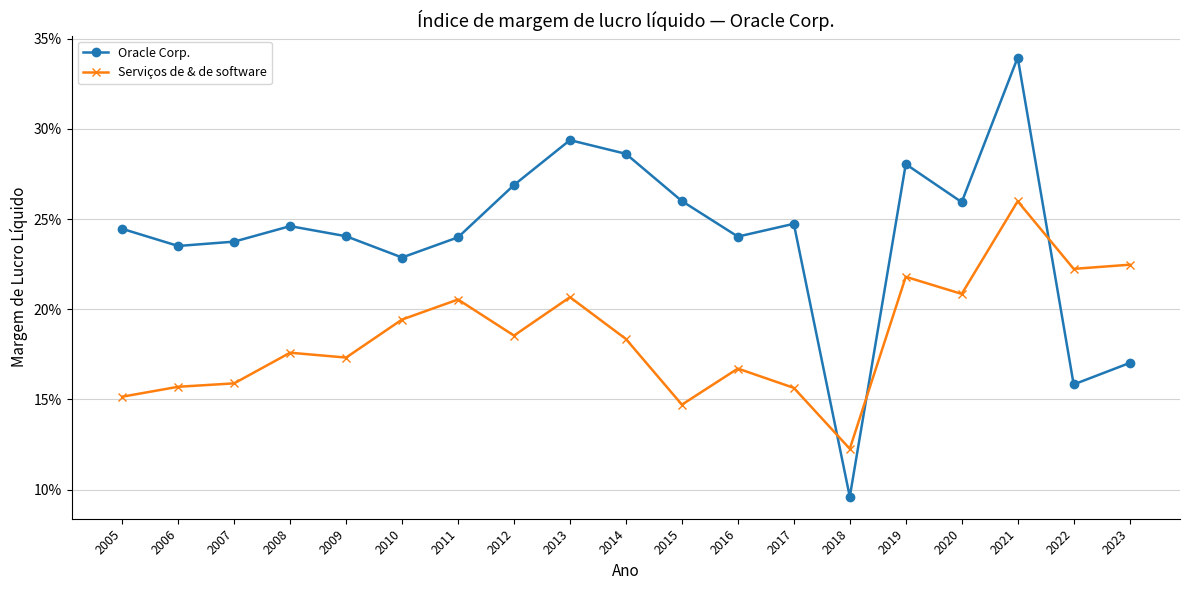

What is the difference between the maximum and minimum values in the Serviços de & de software series?

0.1